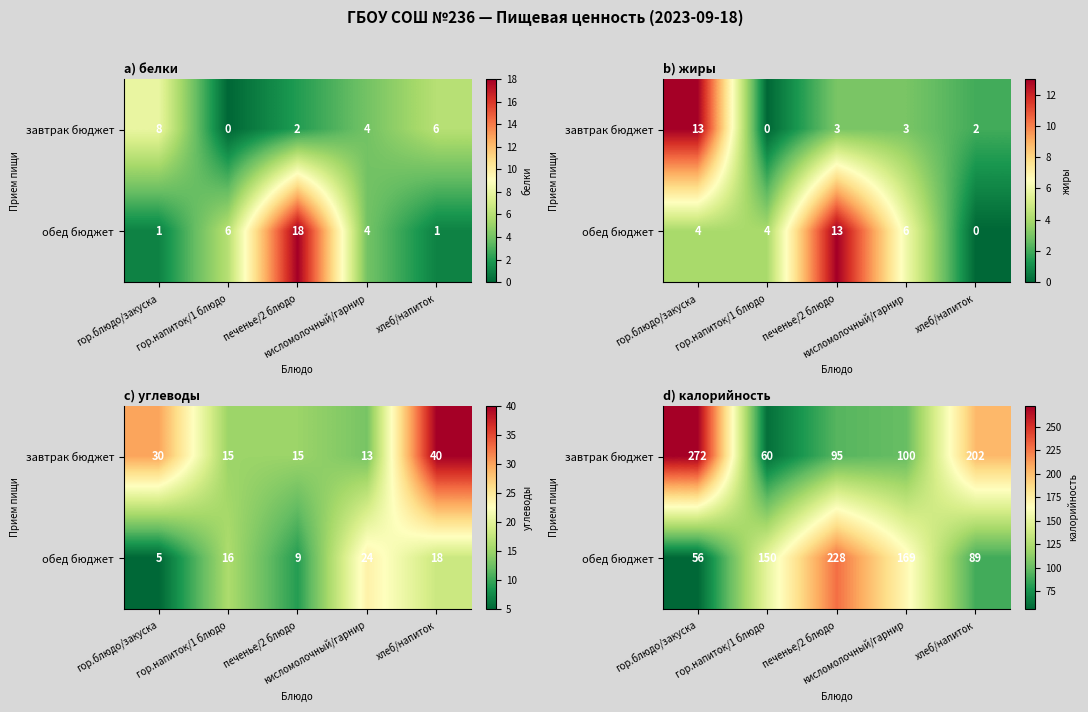

At how many categories does at least one series exceed 79?

5